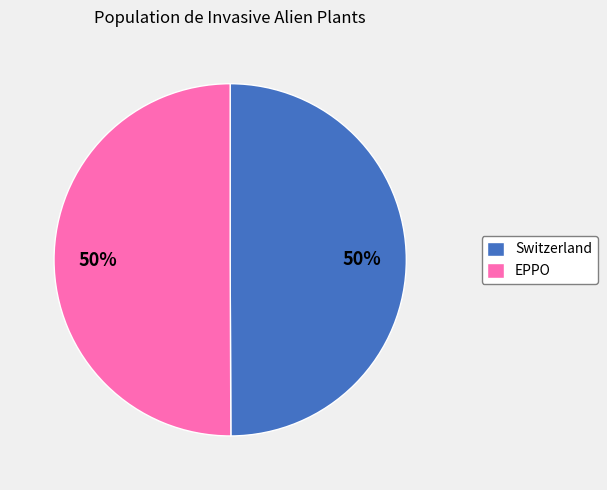

The EPPO slice represents 57% of the pie. True or false?

False